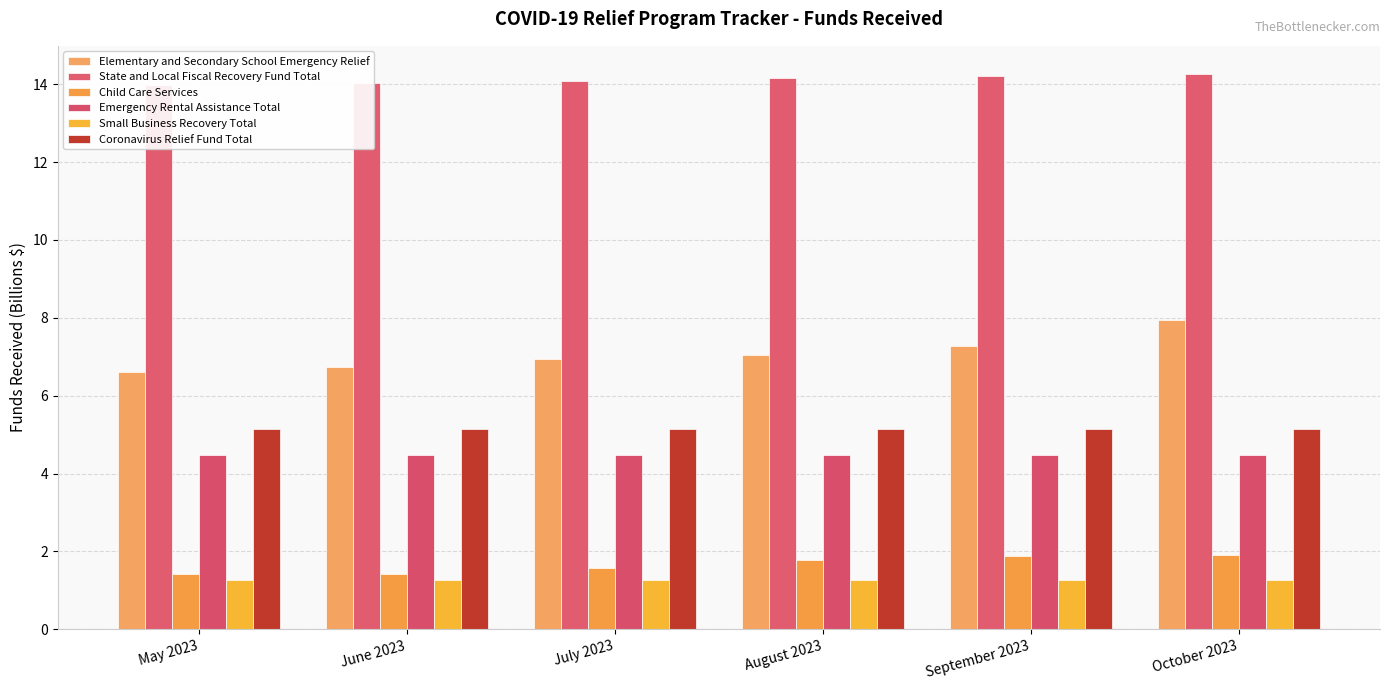

True or false: Emergency Rental Assistance Total has a value of 7.7 at September 2023.

False